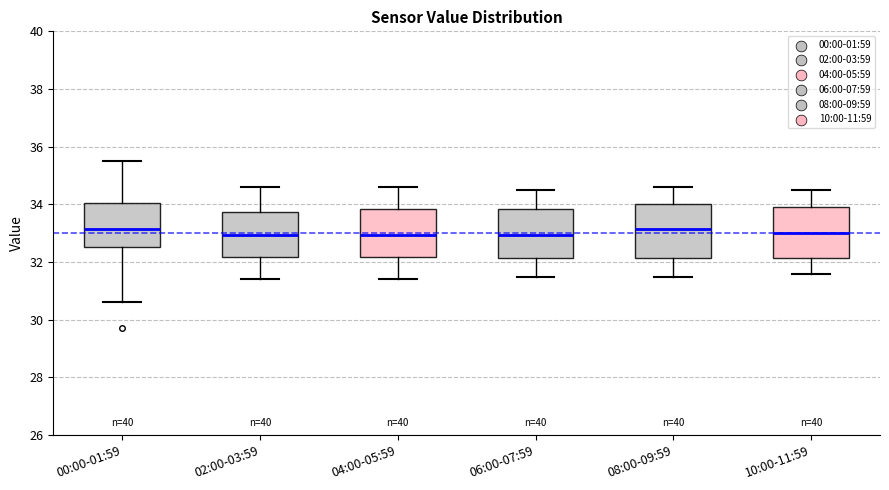

Reading left to right, read every box against the y-axis: the position of its median line, the range the box covers, and the ends of its whiskers. The values are not printed on the chart, so give them approximately, as read against the axis.

00:00-01:59: median 33.2, box 32.6 to 34.0, whiskers 30.6 to 35.6
02:00-03:59: median 33.0, box 32.2 to 33.8, whiskers 31.4 to 34.6
04:00-05:59: median 33.0, box 32.2 to 33.8, whiskers 31.4 to 34.6
06:00-07:59: median 33.0, box 32.2 to 33.8, whiskers 31.6 to 34.6
08:00-09:59: median 33.2, box 32.2 to 34.0, whiskers 31.6 to 34.6
10:00-11:59: median 33.0, box 32.2 to 34.0, whiskers 31.6 to 34.6